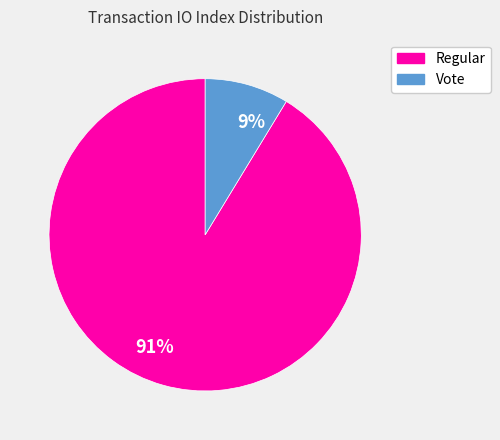

What is the largest slice in the pie chart?

91%